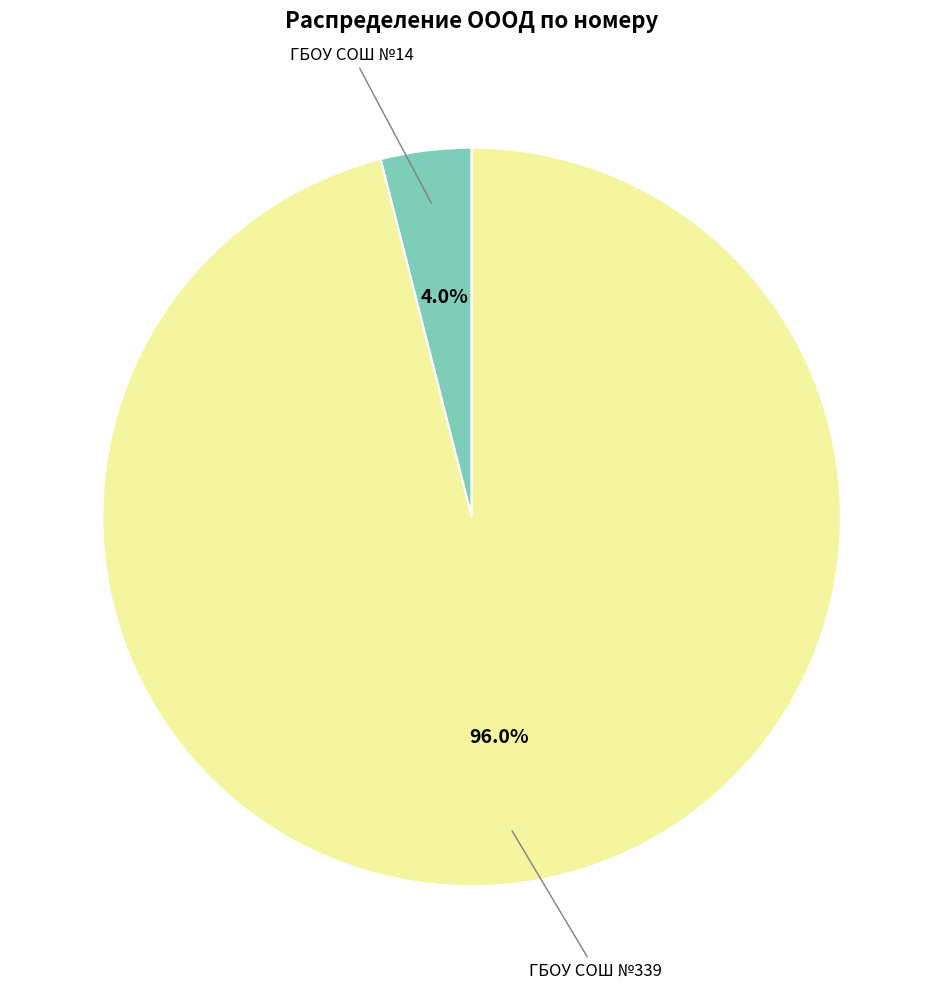

Is there a majority slice in this chart?

Yes